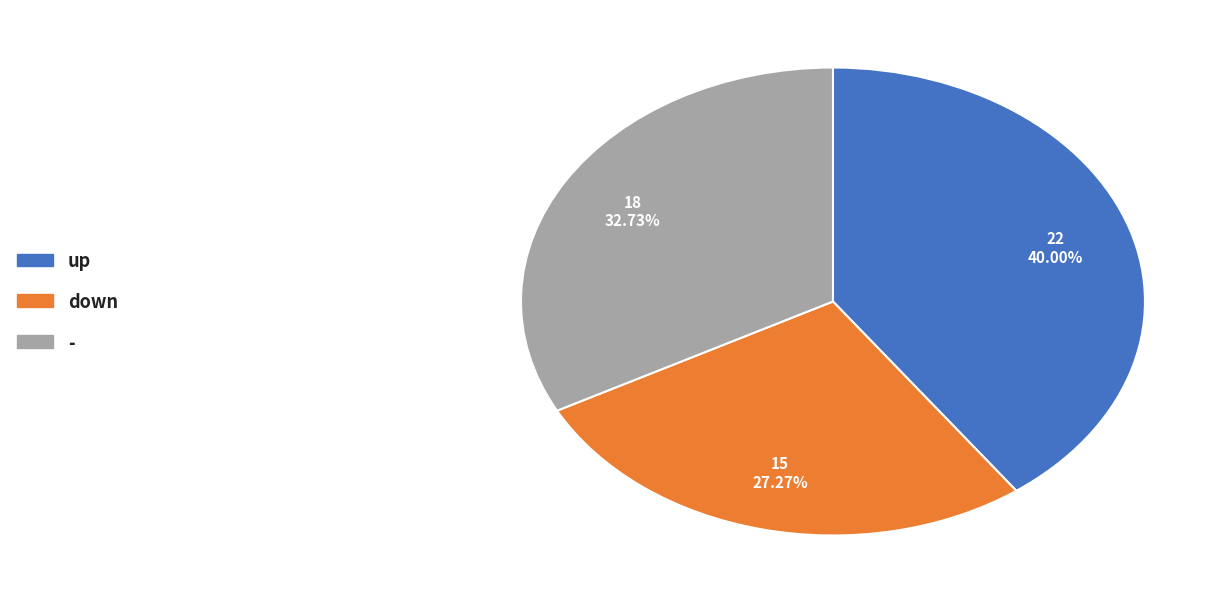

What percentage is the down slice, to the nearest percent?

27%